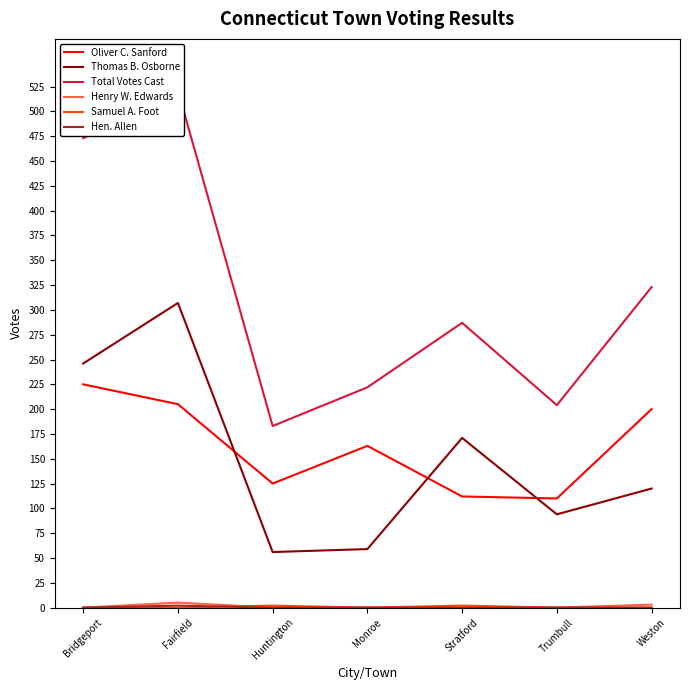

What is the sum of all Hen. Allen values?

2